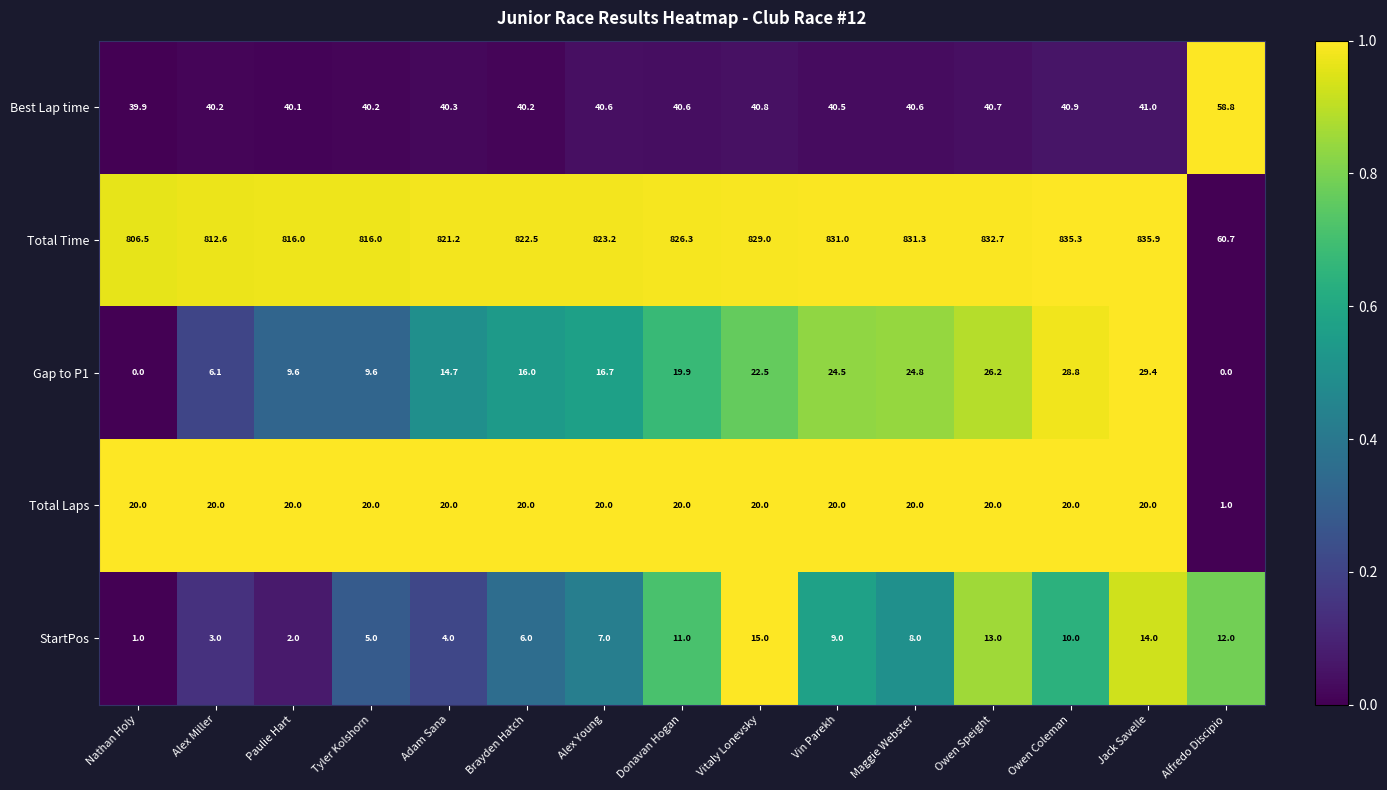

Which series changed the most between Adam Sana and Vitaly Lonevsky?

StartPos